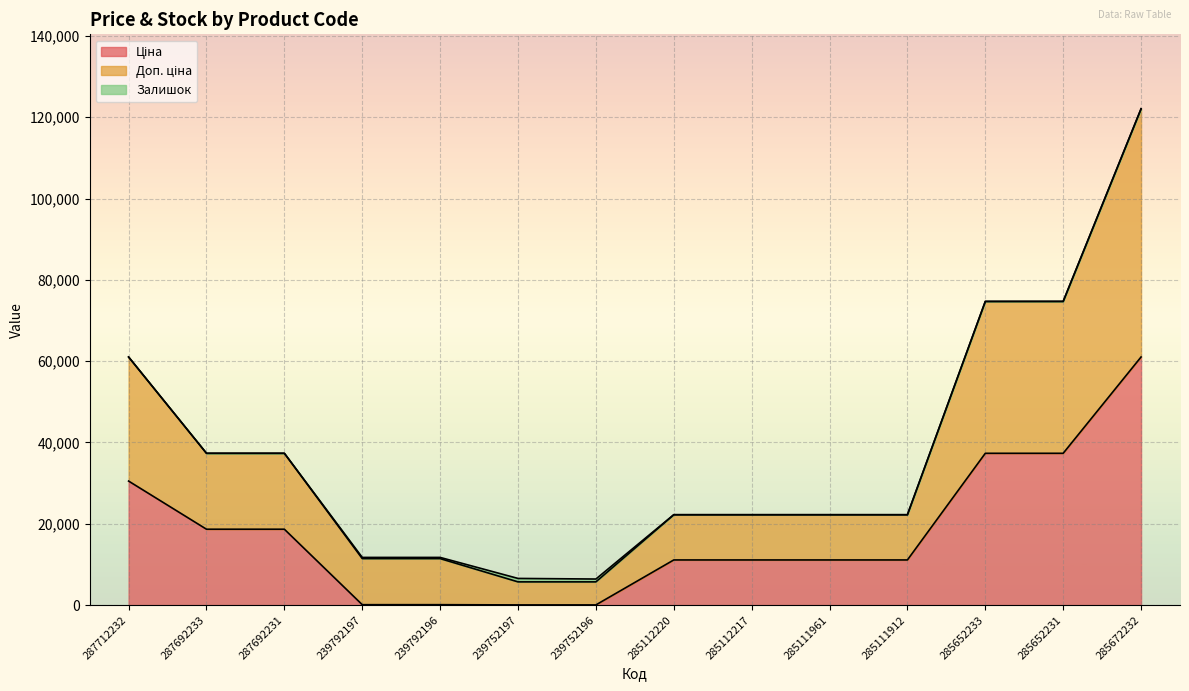

What is the label of the 11th point from the right?

239792197